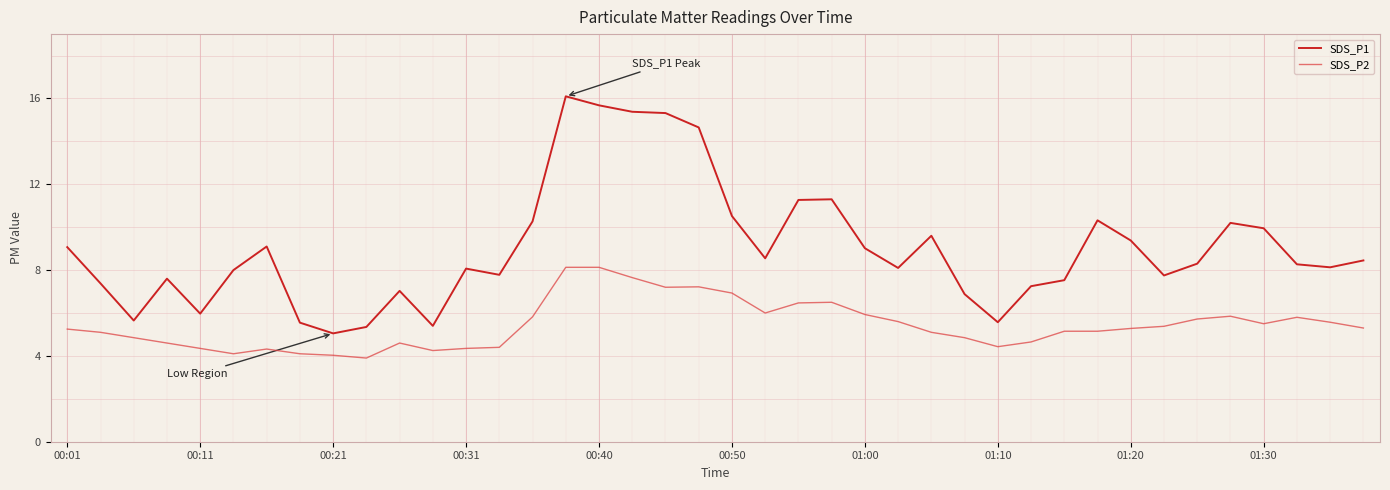

Which series has the largest total across all categories?

SDS_P1